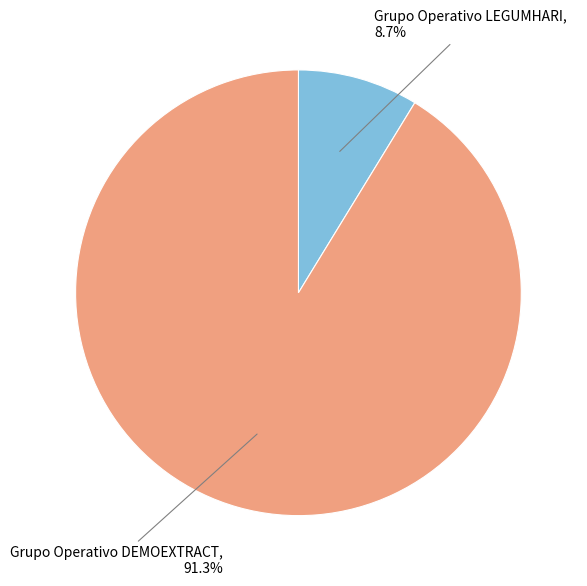

What is the ratio of the value at Grupo Operativo LEGUMHARI to the value at Grupo Operativo DEMOEXTRACT?

0.1